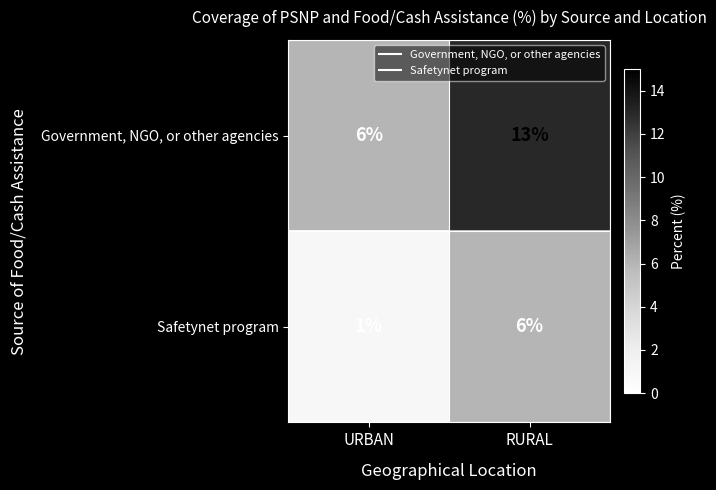

What value does the Government, NGO, or other agencies series have at RURAL?

13